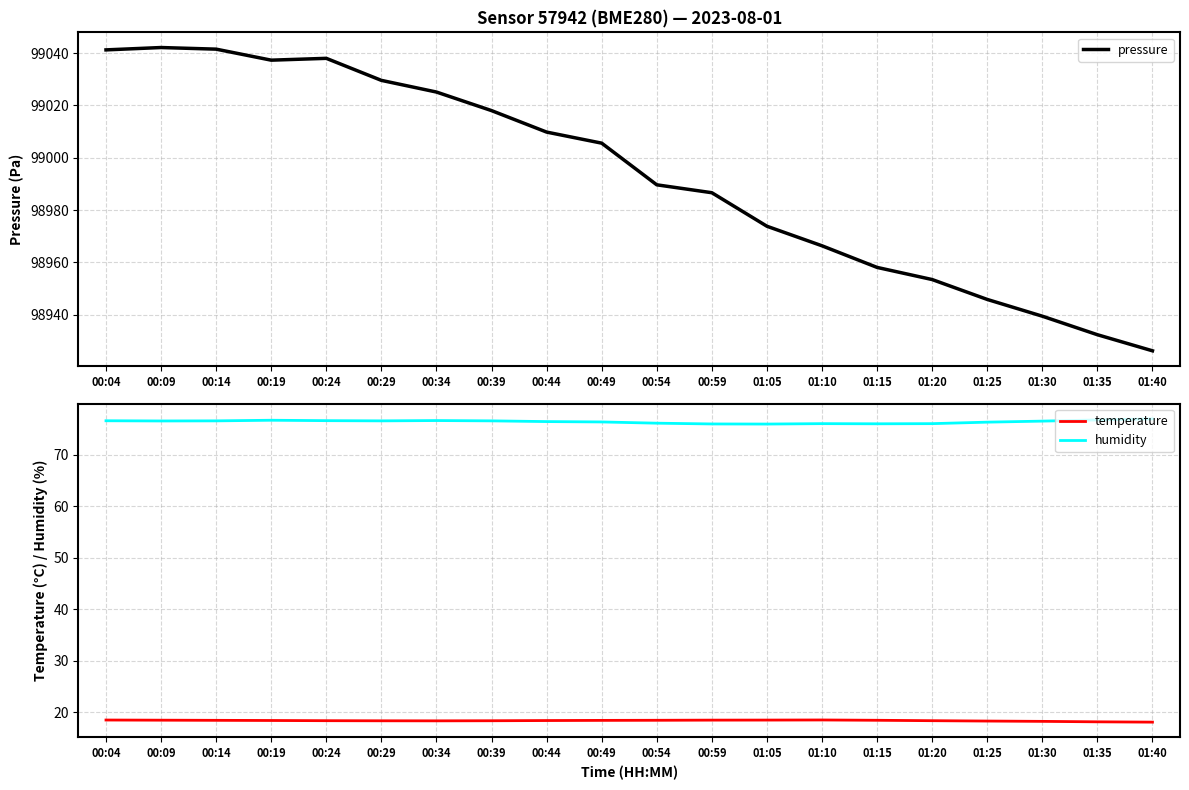

What is the sum of all temperature values?

366.8